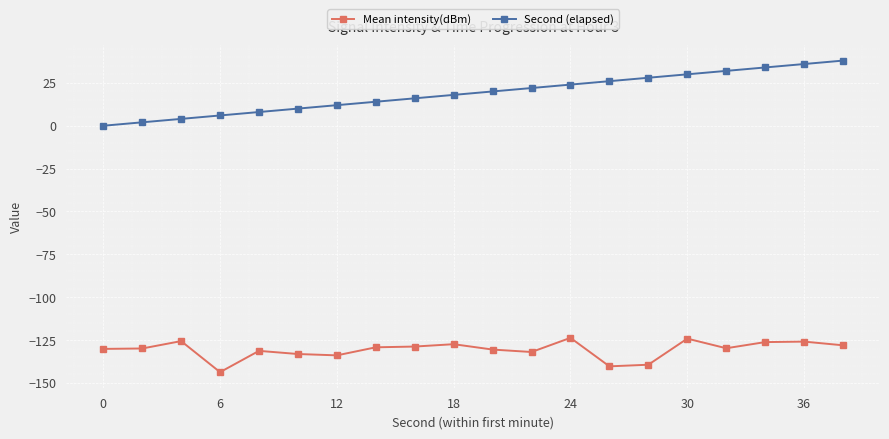

Which series has the widest spread of values?

Second (elapsed)